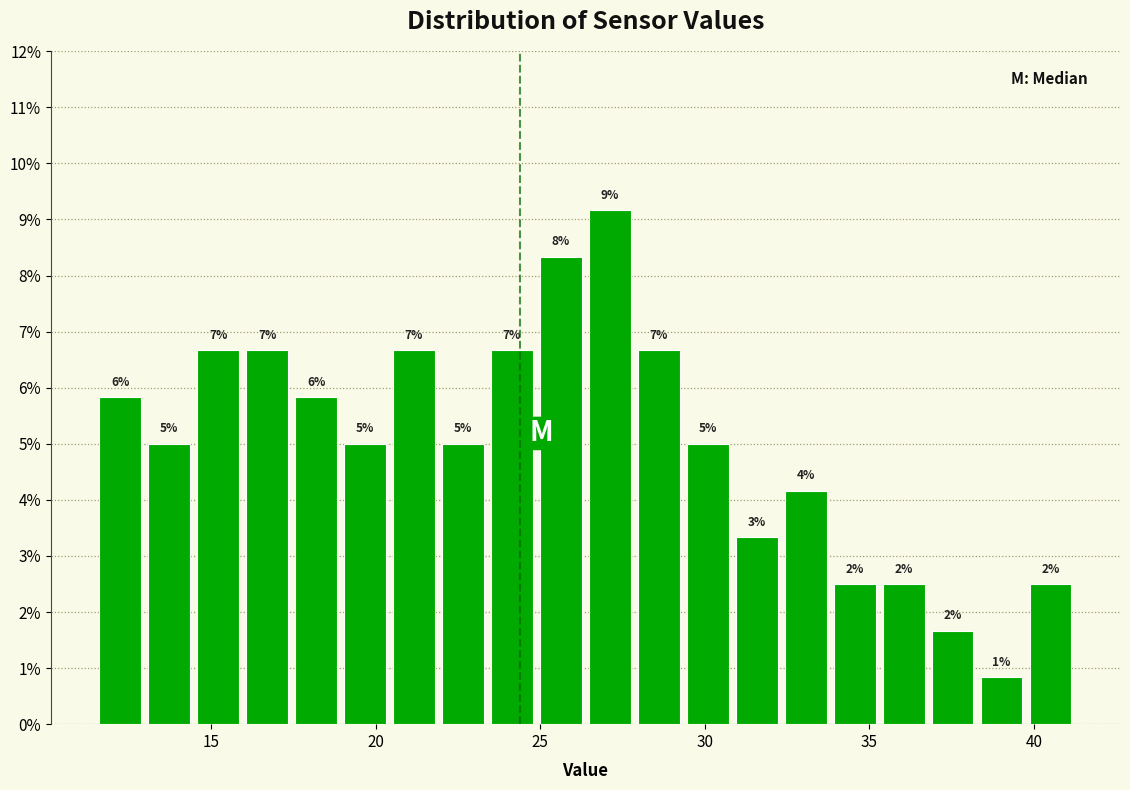

Read against the x-axis, roughly where is the centre of the tallest bar?

27.0